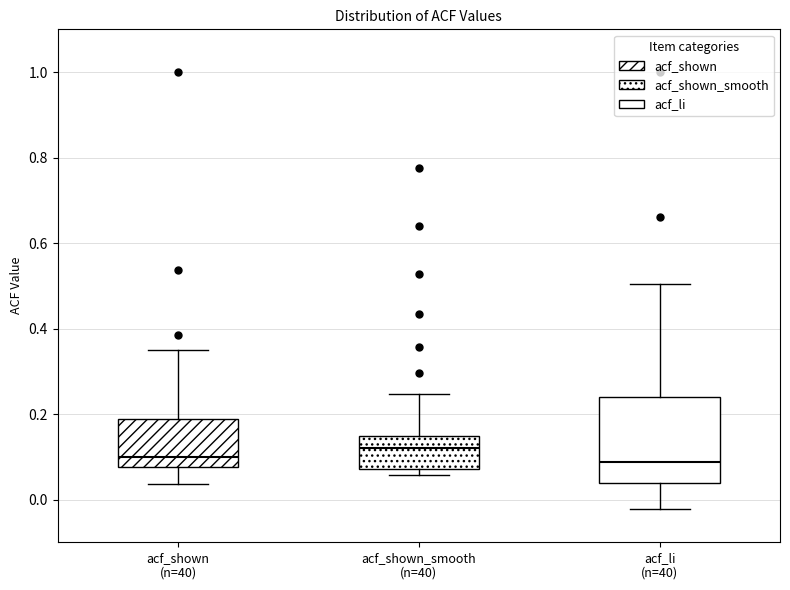

Where is the upper edge of the box for acf_li (n=40) on the y-axis? The values are not printed on the chart, so give them approximately, as read against the axis.

0.24